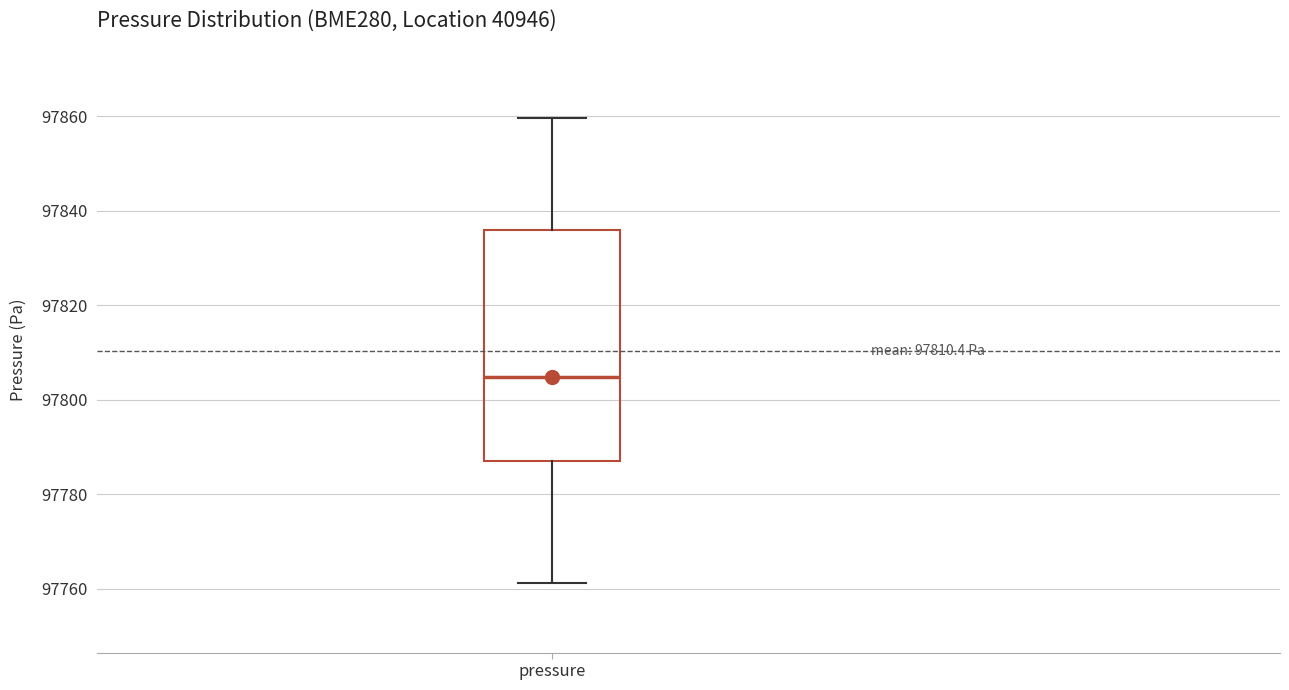

Transcribe this box plot: give where the median line is, the range the box spans, and where the two whiskers end, as read against the y-axis. The values are not printed on the chart, so give them approximately, as read against the axis.

median 97804, box 97788 to 97836, whiskers 97762 to 97860